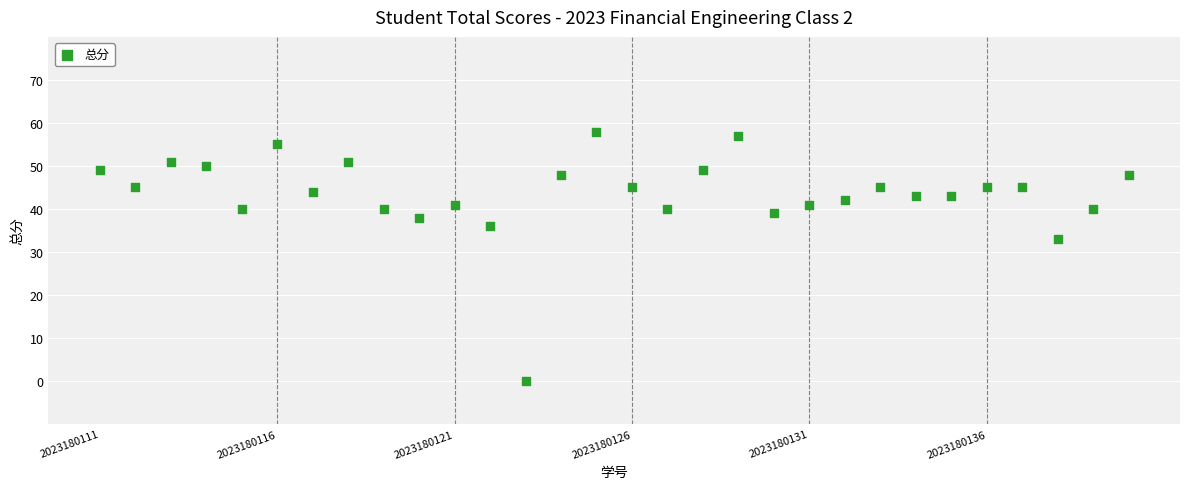

What is the range of Y values (max minus min)?

58